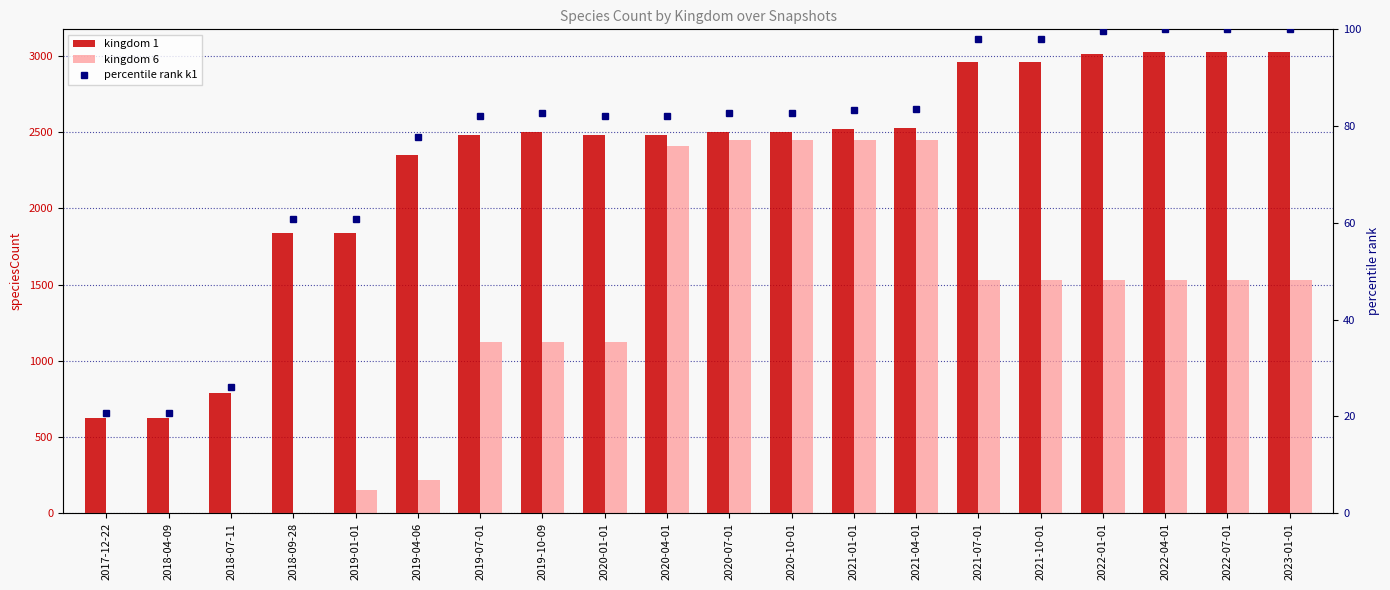

What is the value of the kingdom 6 bar at the 18th from the left?

1528.0